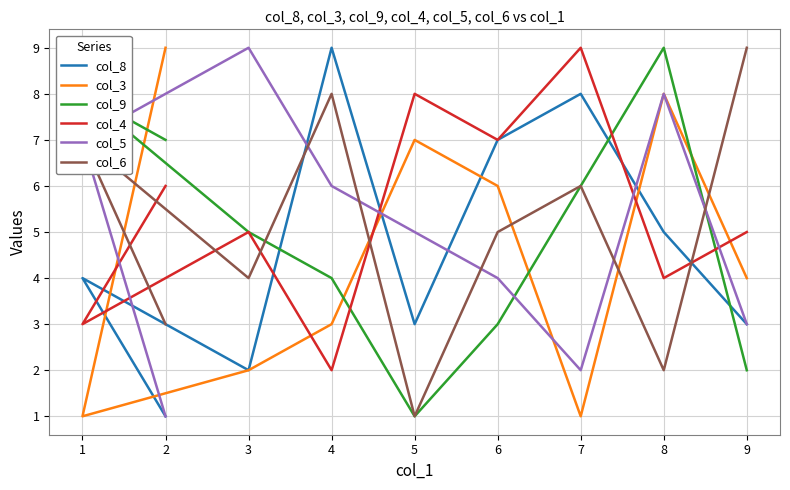

What position from the right is 5?

5